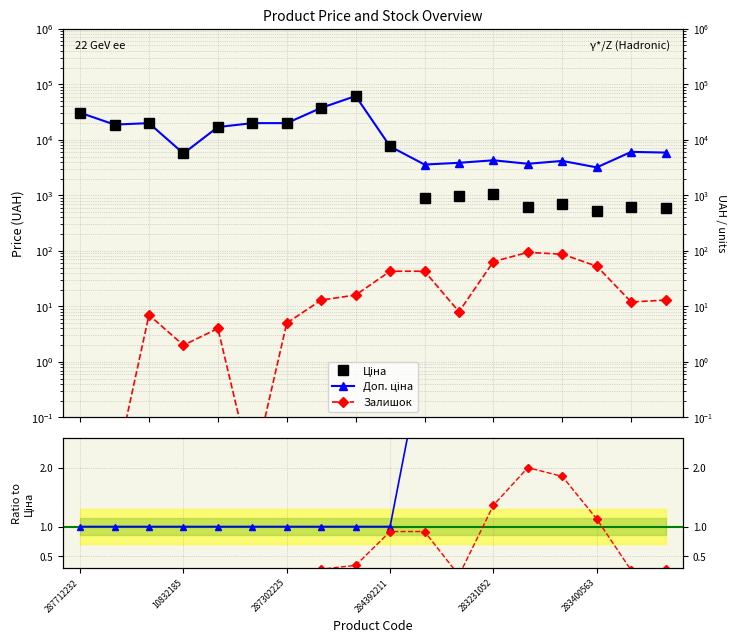

Where is the first local maximum for Залишок ratio?

2